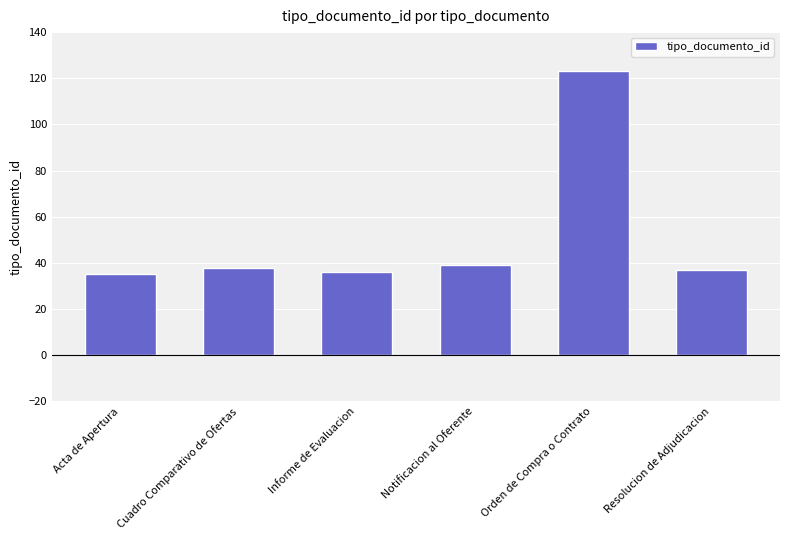

True or false: the data shows 13 at Acta de Apertura.

False